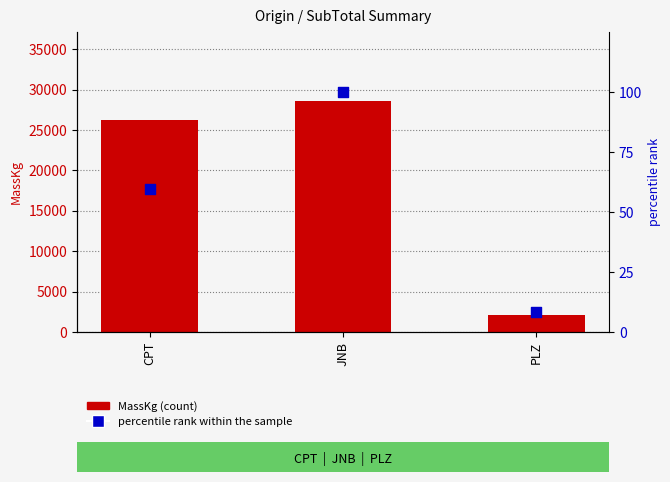

Is the value of percentile rank within the sample at PLZ greater than the value of MassKg at PLZ?

No